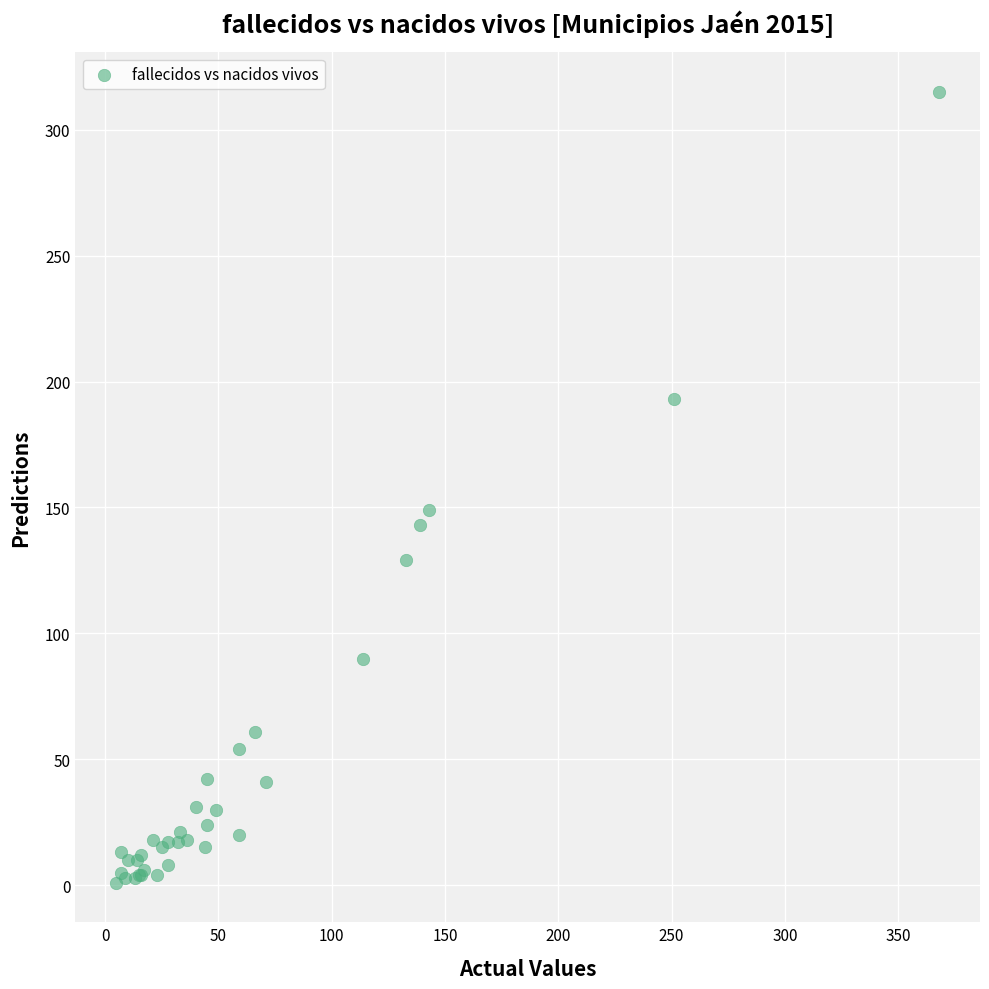

What Y value in the scatter plot is closest to 158?

149